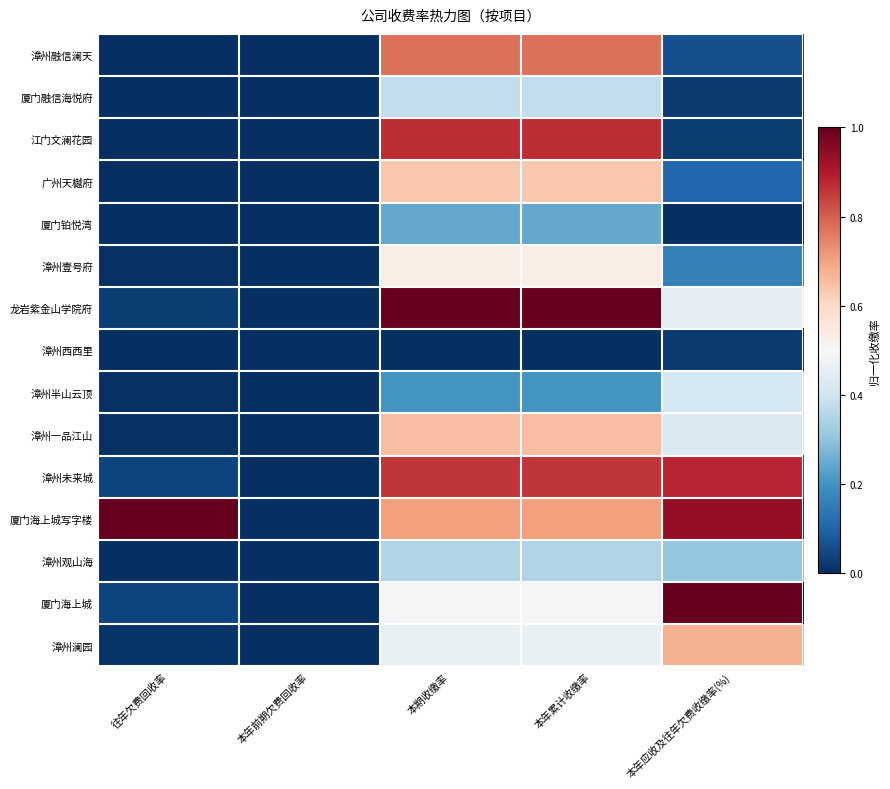

At how many categories does at least one series exceed 0?

4